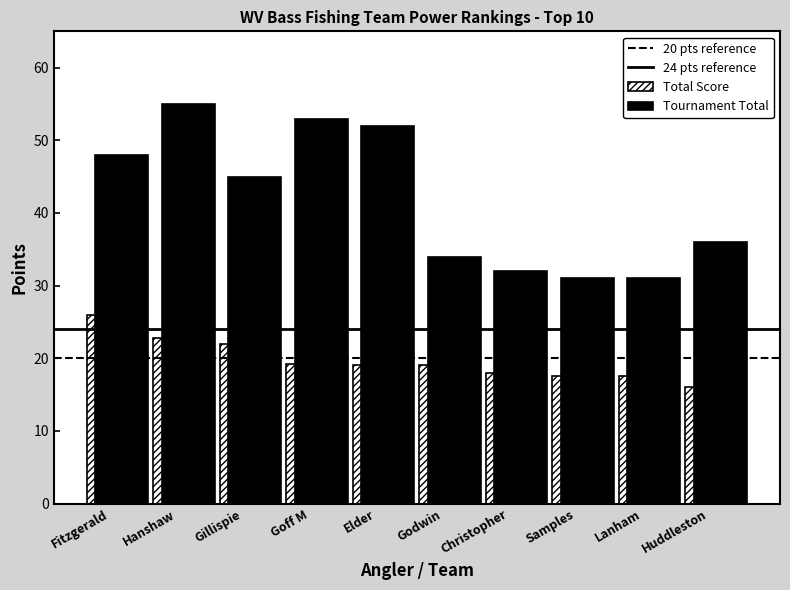

Where is Tournament Total nearest to the value 43?

Gillispie